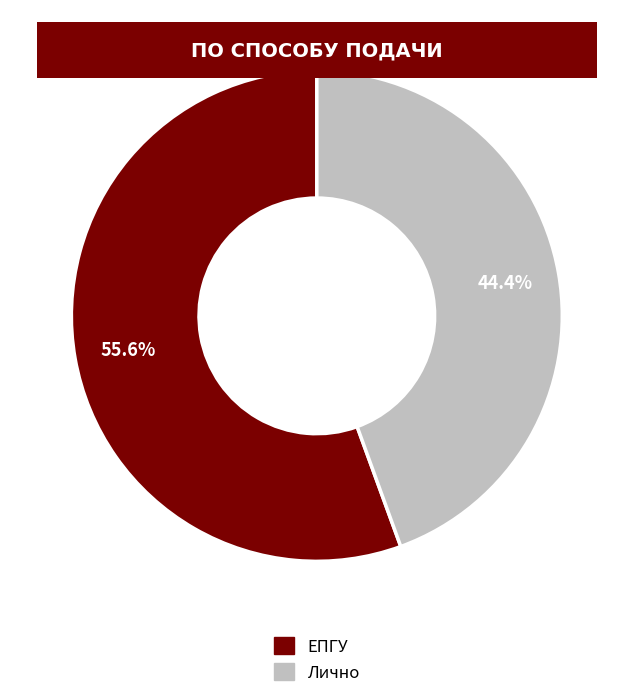

Does any single category account for the majority?

Yes